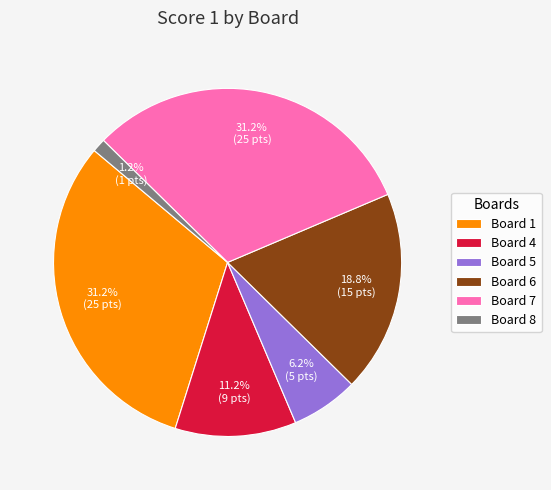

To the nearest percent, what is the combined percentage of Board 1 and Board 5?

37%